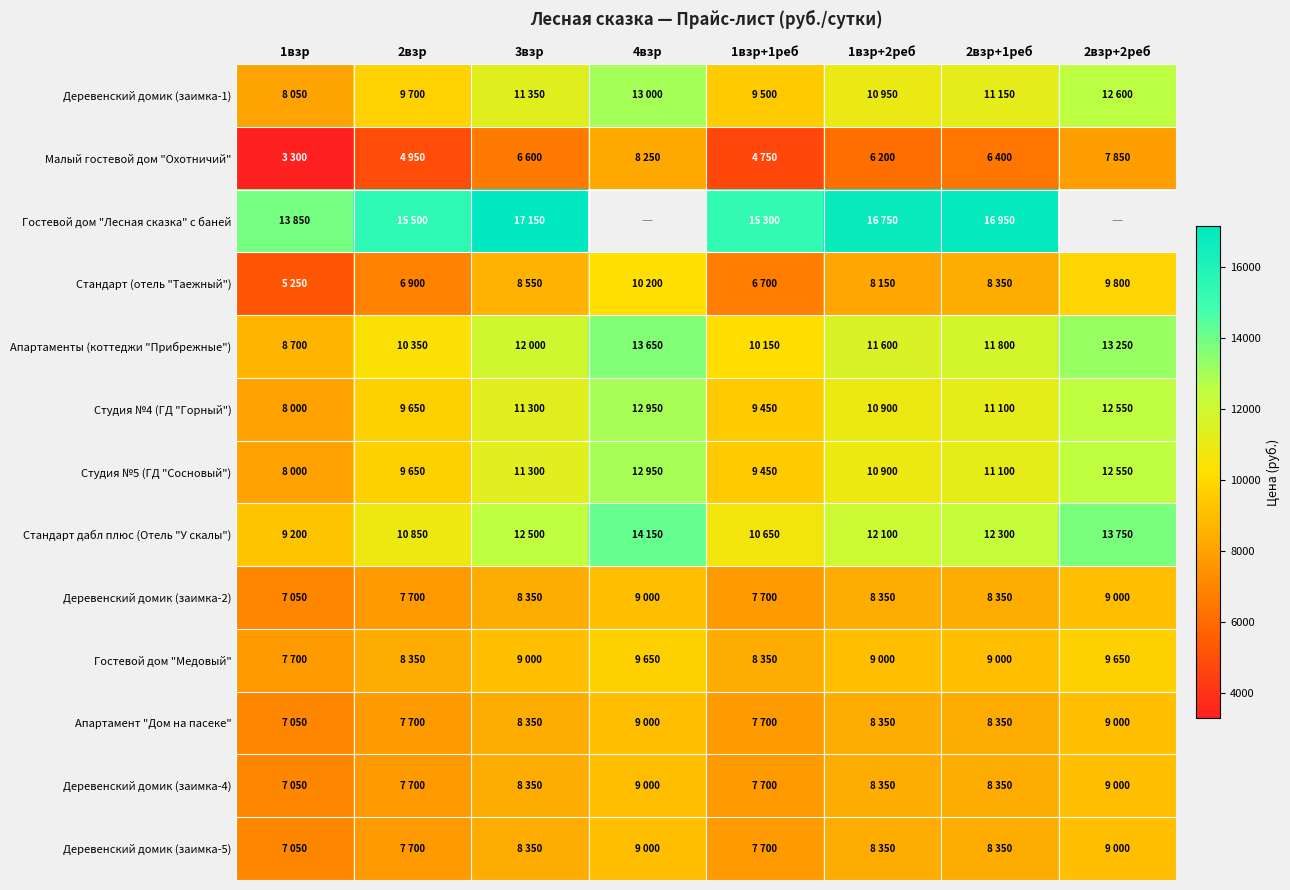

Between 2взр and 2взр+2реб, which is larger?

2взр+2реб